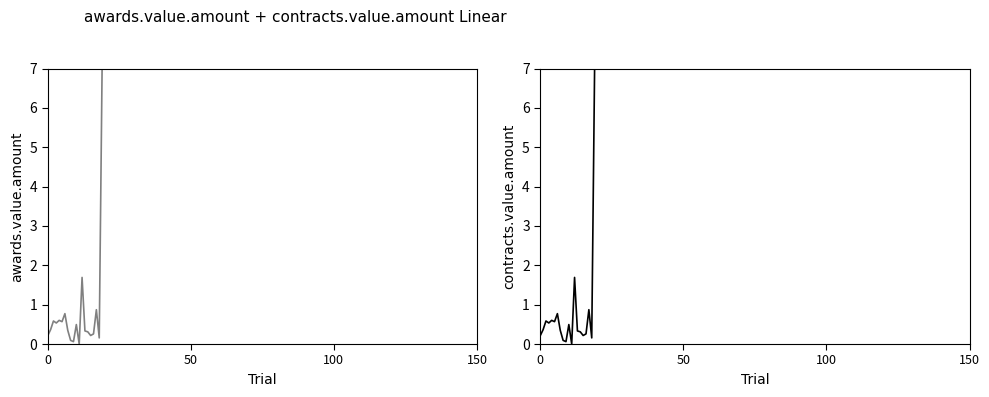

True or false: contracts.value.amount has a value of 0.2 at 100.

False